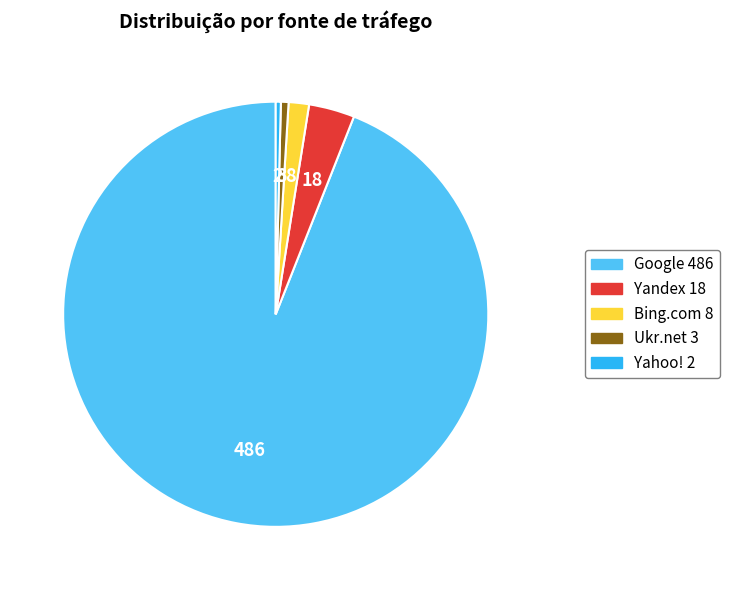

Is the sum of Google and Ukr.net greater than half?

Yes